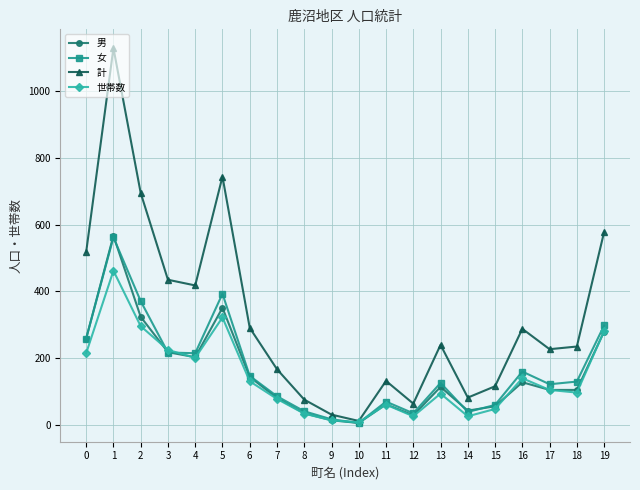

What is the greatest value displayed?

1129